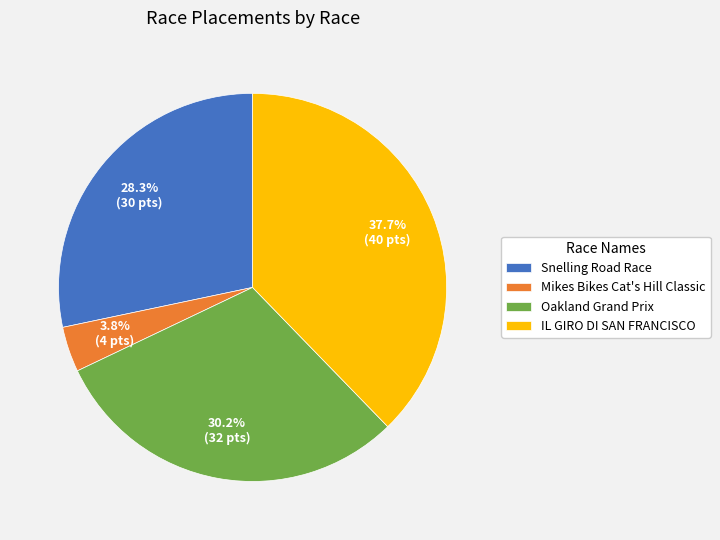

To the nearest percent, what percentage of the pie is Oakland Grand Prix?

30%